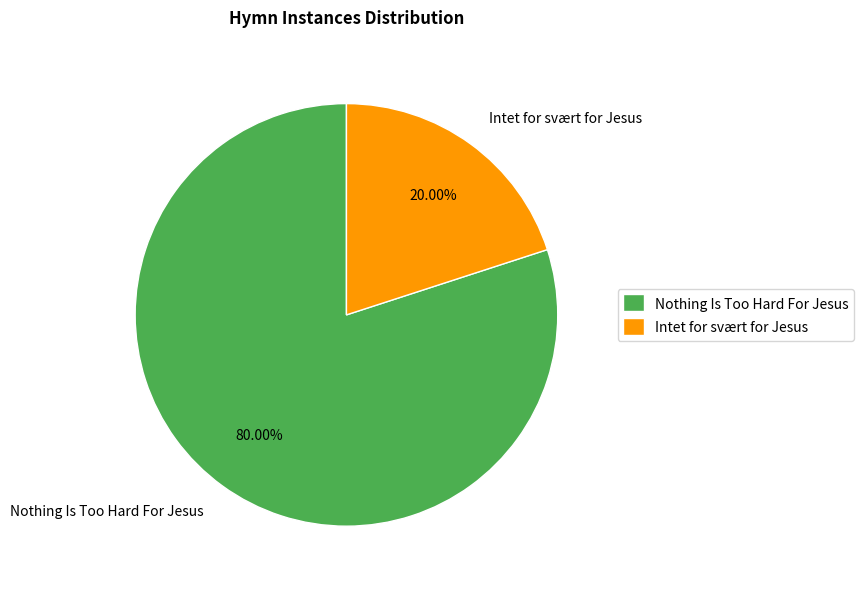

The Nothing Is Too Hard For Jesus slice represents 67% of the pie. True or false?

False